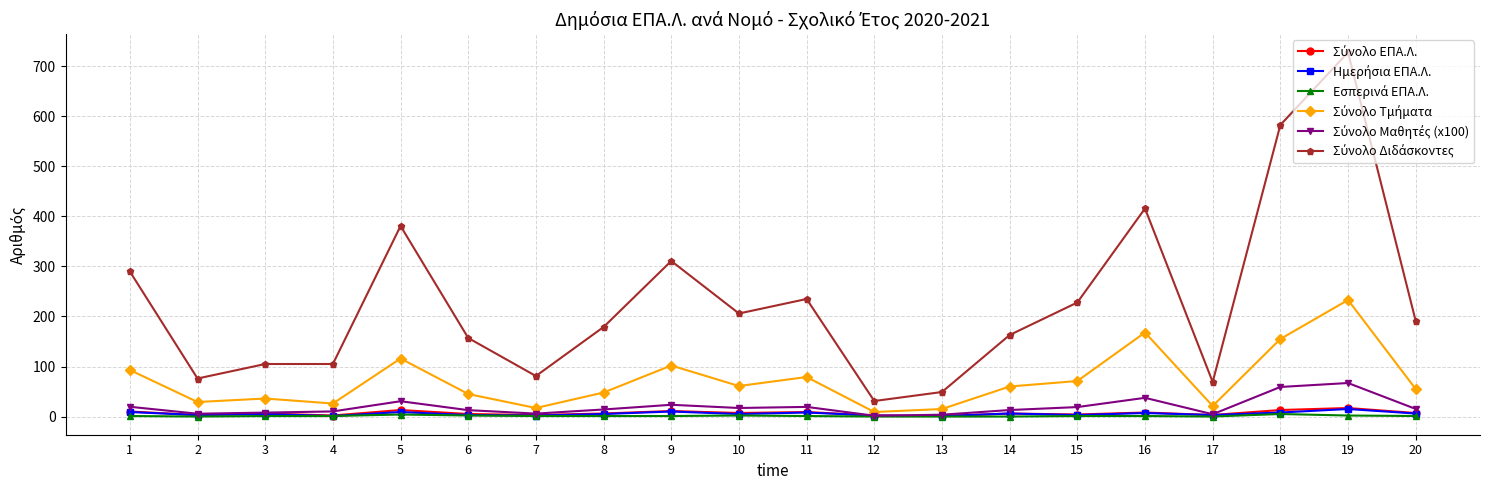

Count the number of data series in this chart.

6